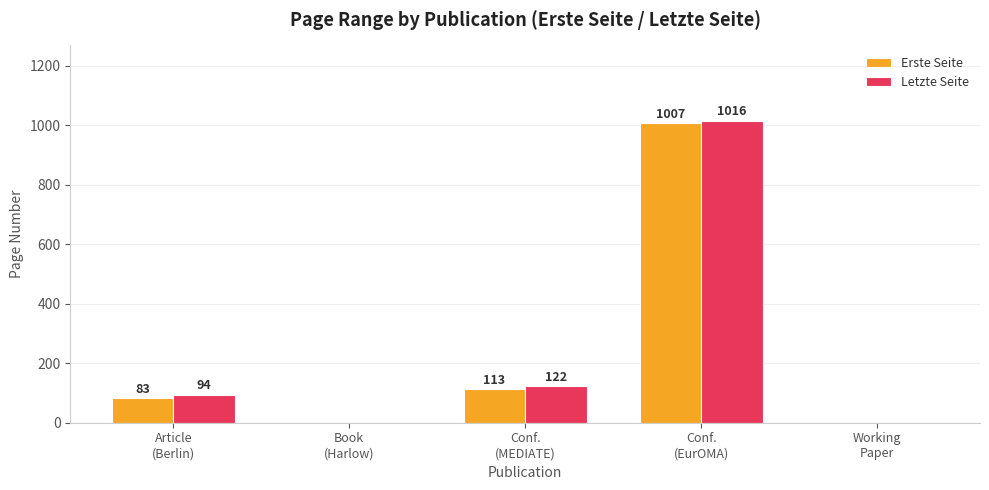

What is the average value of the Erste Seite series?

241